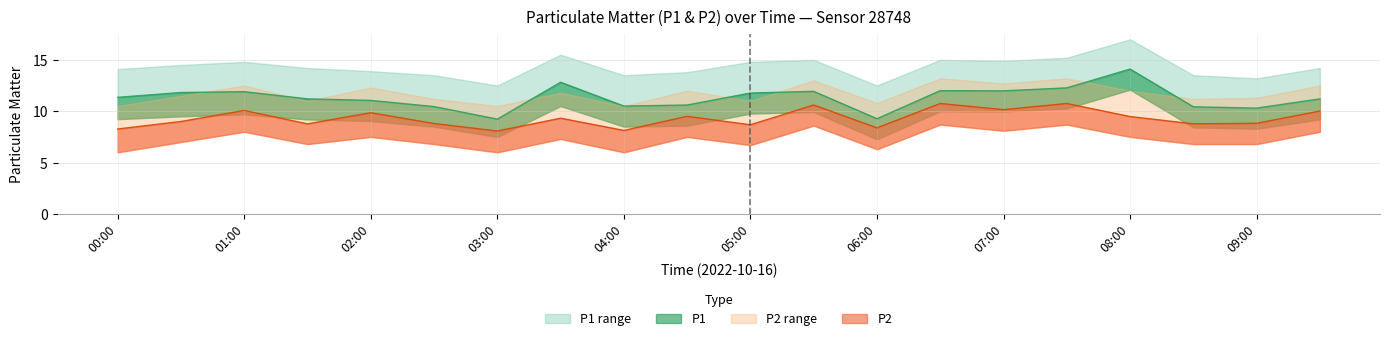

Reading right to left, extract all data points from this chart.

P1: 09:30=11.2	09:00=10.3	08:30=10.4	08:00=14.1	07:30=12.3	07:00=12.0	06:30=12.0	06:00=9.3	05:30=11.9	05:00=11.8	04:30=10.6	04:00=10.5	03:30=12.8	03:00=9.2	02:30=10.4	02:00=11.1	01:30=11.2	01:00=11.9	00:30=11.8	00:00=11.3
P1_upper: 09:30=14.2	09:00=13.2	08:30=13.5	08:00=17.0	07:30=15.2	07:00=14.9	06:30=15.0	06:00=12.5	05:30=15.0	05:00=14.8	04:30=13.8	04:00=13.5	03:30=15.5	03:00=12.5	02:30=13.5	02:00=13.9	01:30=14.2	01:00=14.8	00:30=14.5	00:00=14.1
P1_lower: 09:30=9.2	09:00=8.3	08:30=8.4	08:00=12.1	07:30=10.3	07:00=10.0	06:30=10.0	06:00=7.3	05:30=9.9	05:00=9.8	04:30=8.6	04:00=8.5	03:30=10.5	03:00=7.5	02:30=8.5	02:00=9.1	01:30=9.2	01:00=9.7	00:30=9.5	00:00=9.2
P2: 09:30=10.0	09:00=8.8	08:30=8.8	08:00=9.5	07:30=10.8	07:00=10.2	06:30=10.8	06:00=8.4	05:30=10.6	05:00=8.7	04:30=9.5	04:00=8.1	03:30=9.3	03:00=8.1	02:30=8.8	02:00=9.8	01:30=8.8	01:00=10.1	00:30=9.0	00:00=8.3
P2_upper: 09:30=12.5	09:00=11.3	08:30=11.2	08:00=12.0	07:30=13.2	07:00=12.7	06:30=13.2	06:00=10.8	05:30=13.0	05:00=11.0	04:30=12.0	04:00=10.5	03:30=11.8	03:00=10.5	02:30=11.2	02:00=12.3	01:30=11.0	01:00=12.5	00:30=11.5	00:00=10.5
P2_lower: 09:30=8.0	09:00=6.8	08:30=6.8	08:00=7.5	07:30=8.7	07:00=8.1	06:30=8.7	06:00=6.3	05:30=8.6	05:00=6.7	04:30=7.5	04:00=6.0	03:30=7.3	03:00=6.0	02:30=6.8	02:00=7.5	01:30=6.8	01:00=8.0	00:30=7.0	00:00=6.0